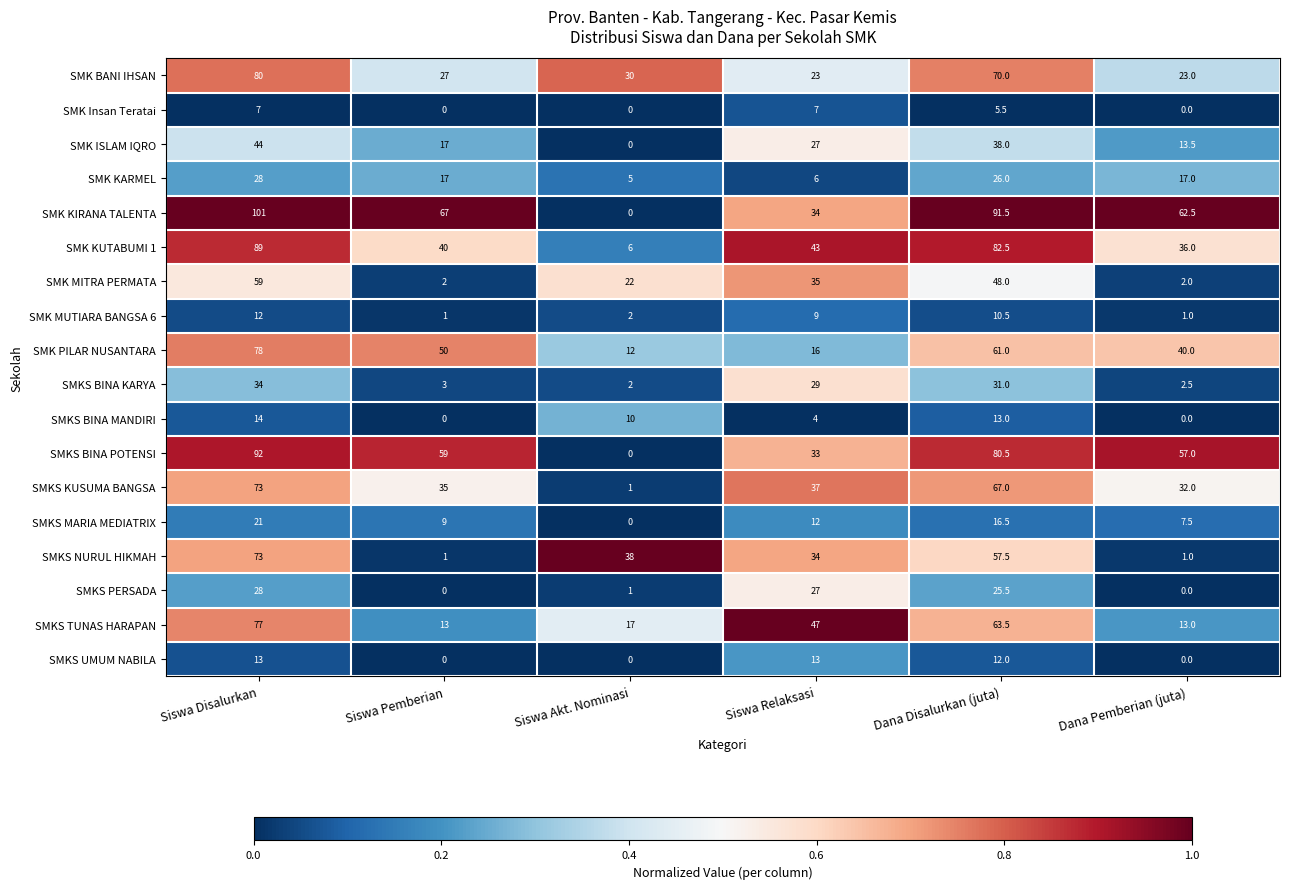

At how many categories does at least one series exceed 0?

6